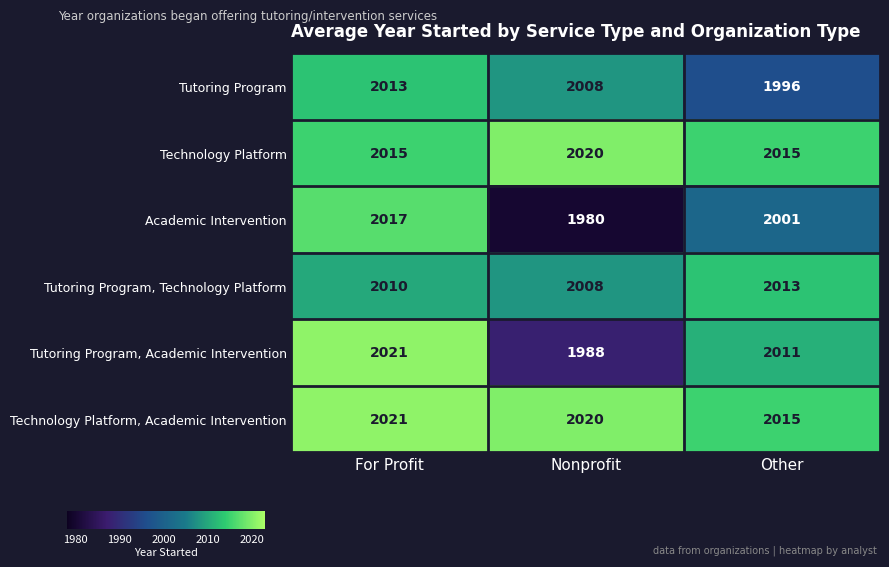

Between For Profit and Nonprofit, which series saw the biggest shift?

Academic Intervention